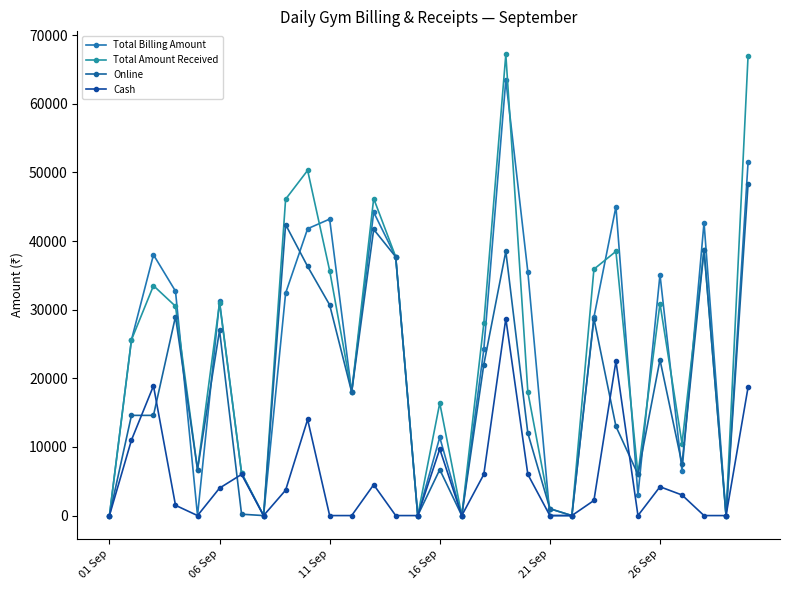

Does the chart have visible grid lines?

No